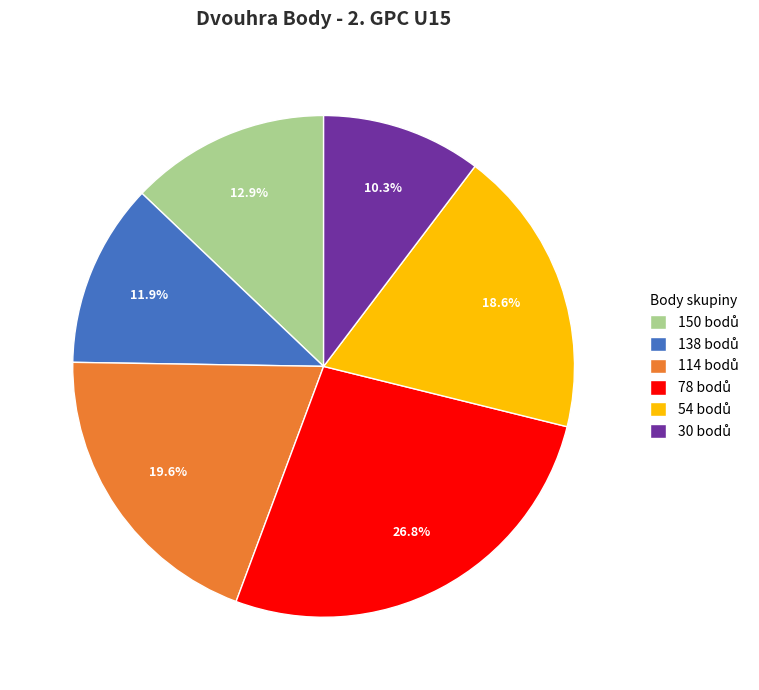

How many segments does this pie chart have?

6